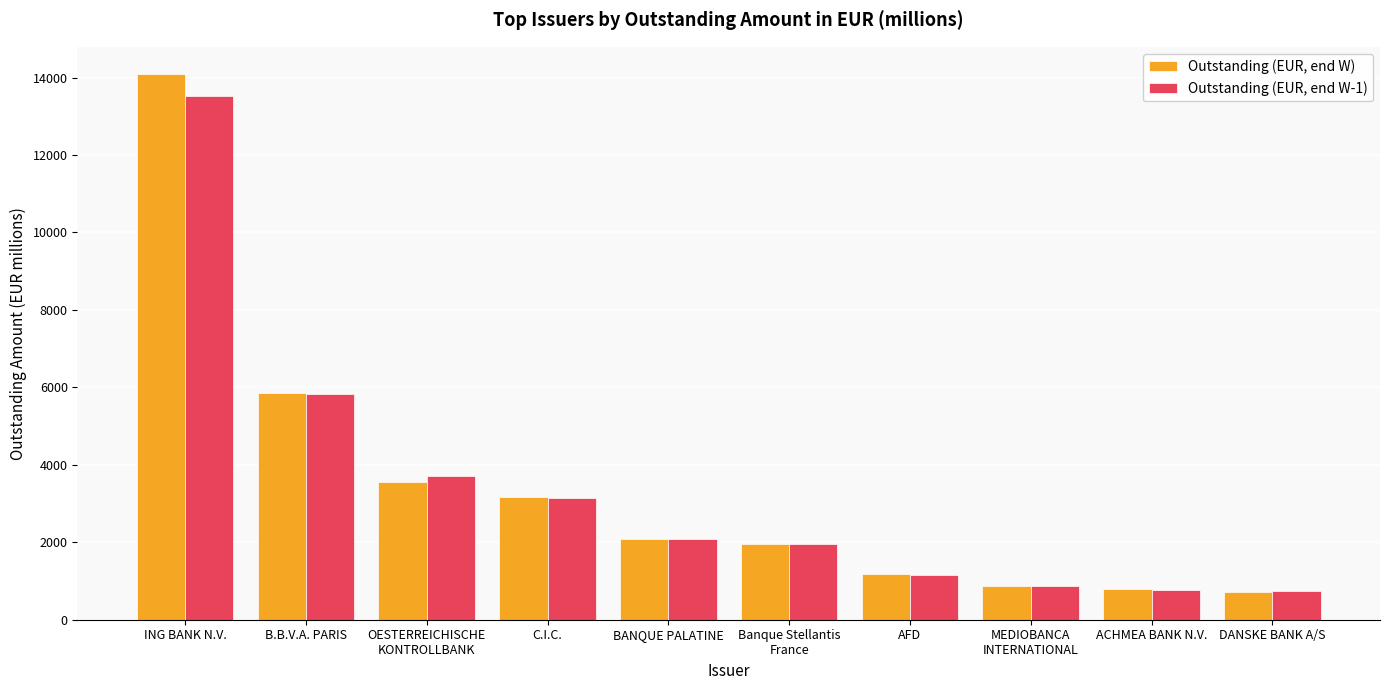

The Outstanding (EUR, end W-1) series shows 870.5 at MEDIOBANCA
INTERNATIONAL. True or false?

True